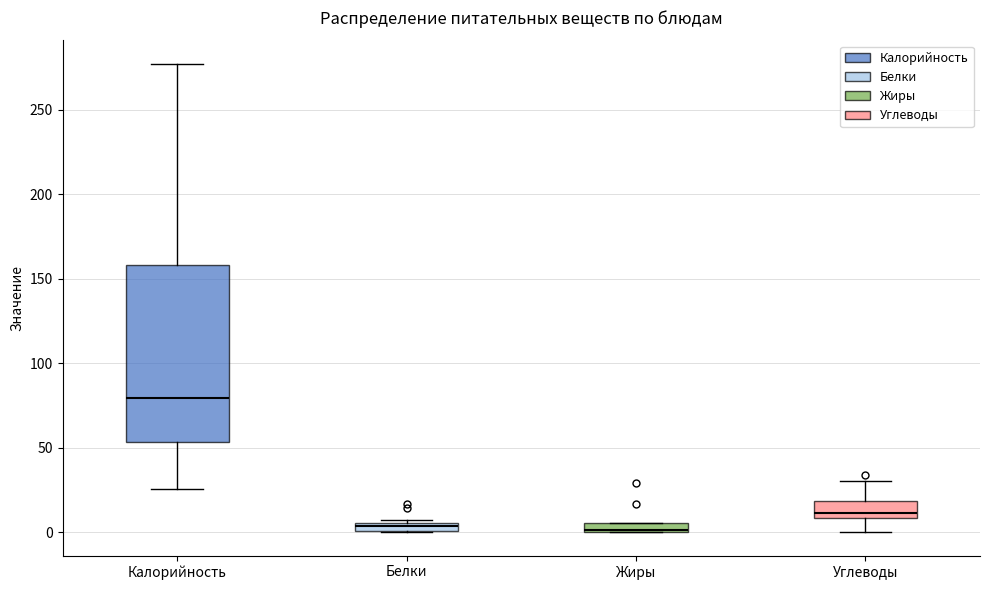

Which box has the highest median line?

Калорийность